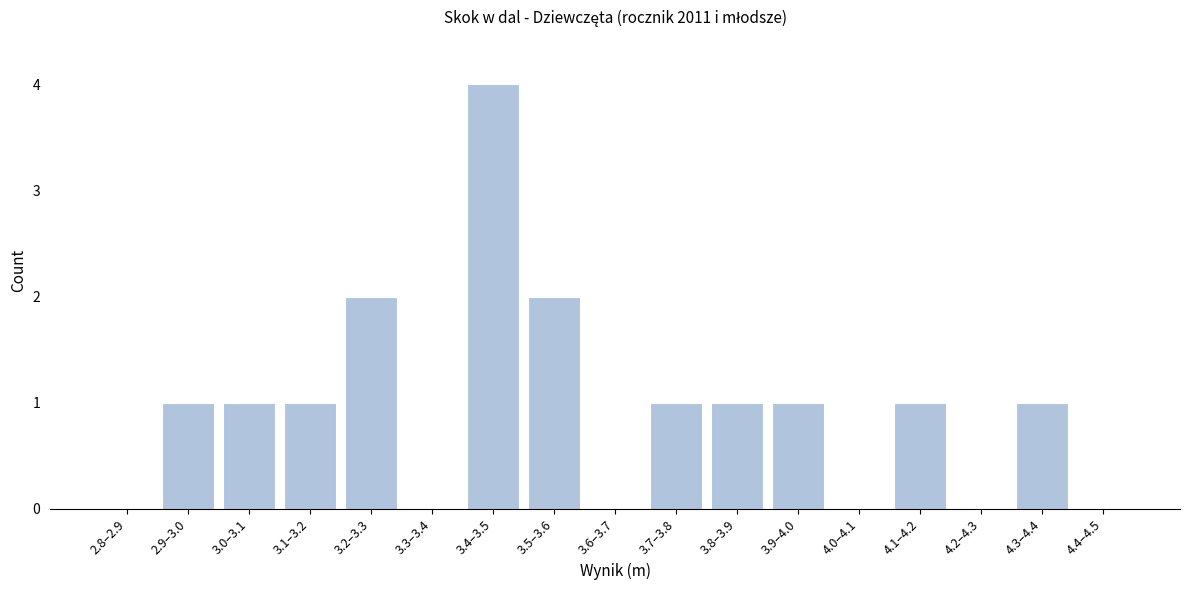

Reading left to right, what are all the values shown in this chart?

2.8–2.9=0	2.9–3.0=1	3.0–3.1=1	3.1–3.2=1	3.2–3.3=2	3.3–3.4=0	3.4–3.5=4	3.5–3.6=2	3.6–3.7=0	3.7–3.8=1	3.8–3.9=1	3.9–4.0=1	4.0–4.1=0	4.1–4.2=1	4.2–4.3=0	4.3–4.4=1	4.4–4.5=0